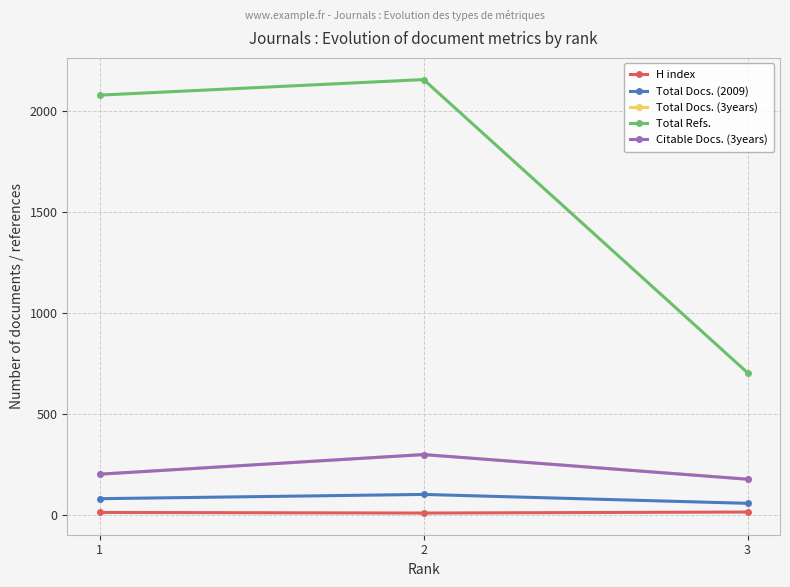

Between 1 and 3, which series saw the biggest shift?

Total Refs.